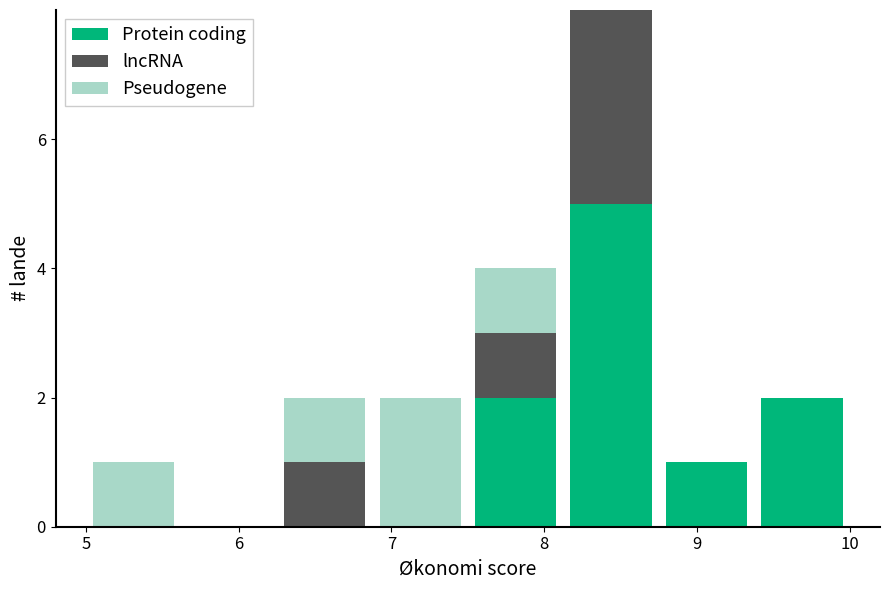

Which range on the x-axis has the tallest stacked bar (by total height)?

8.1 to 8.8